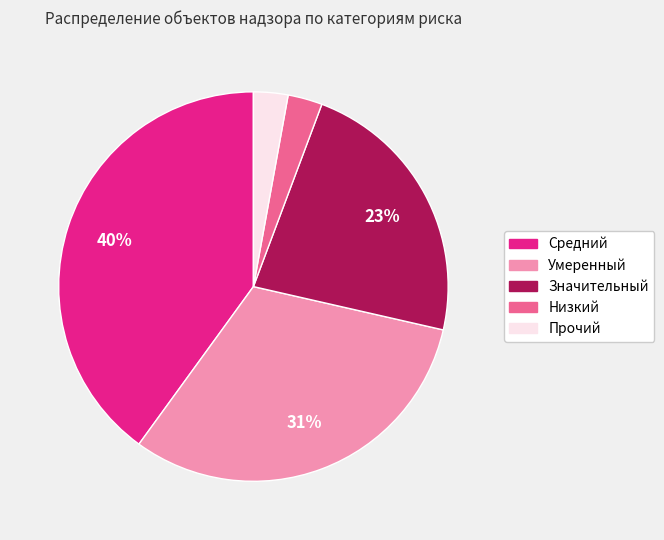

Does any single category account for the majority?

No